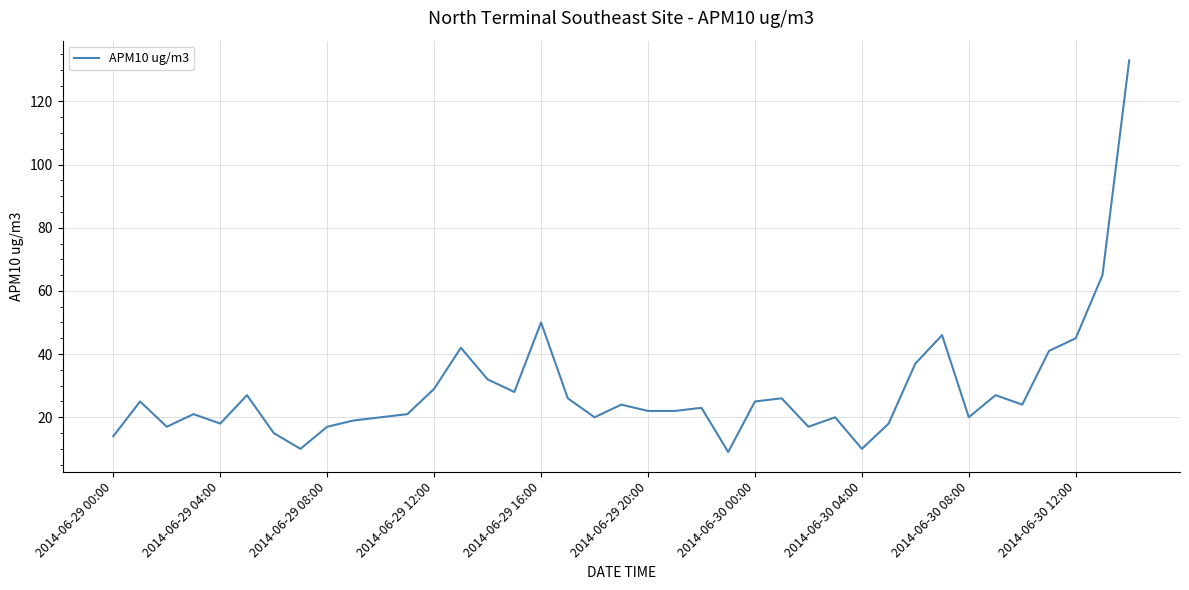

What is the difference between the maximum and minimum values?

124